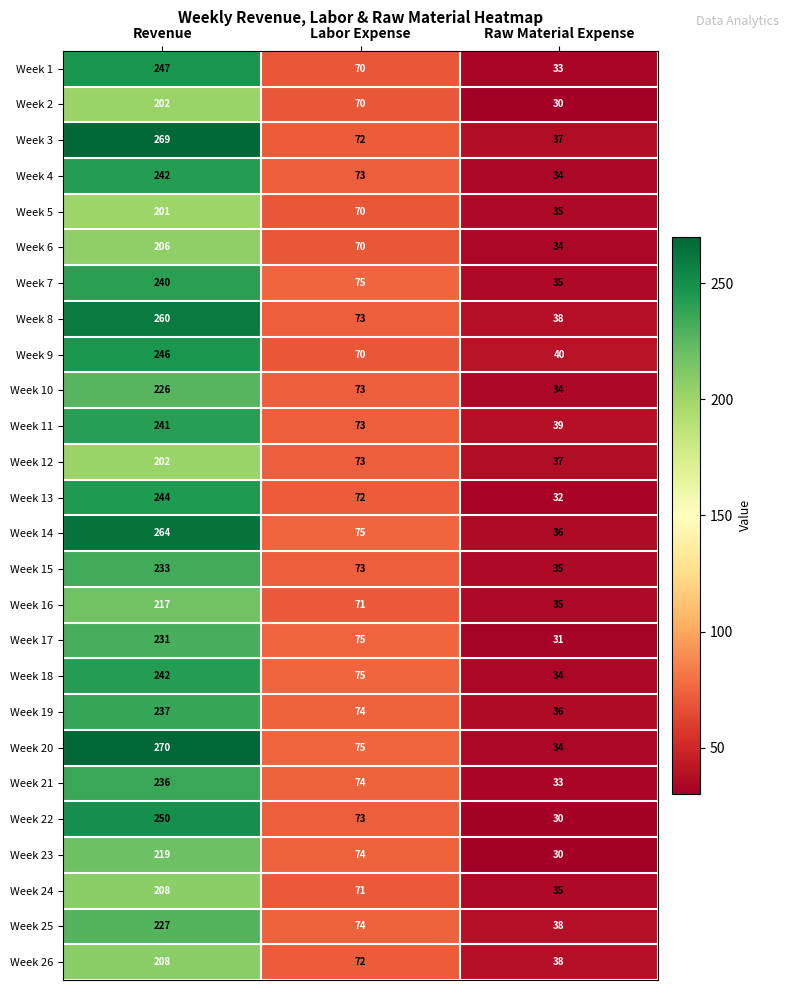

List the labels in order of Week 24 value, smallest first.

Raw Material Expense, Labor Expense, Revenue